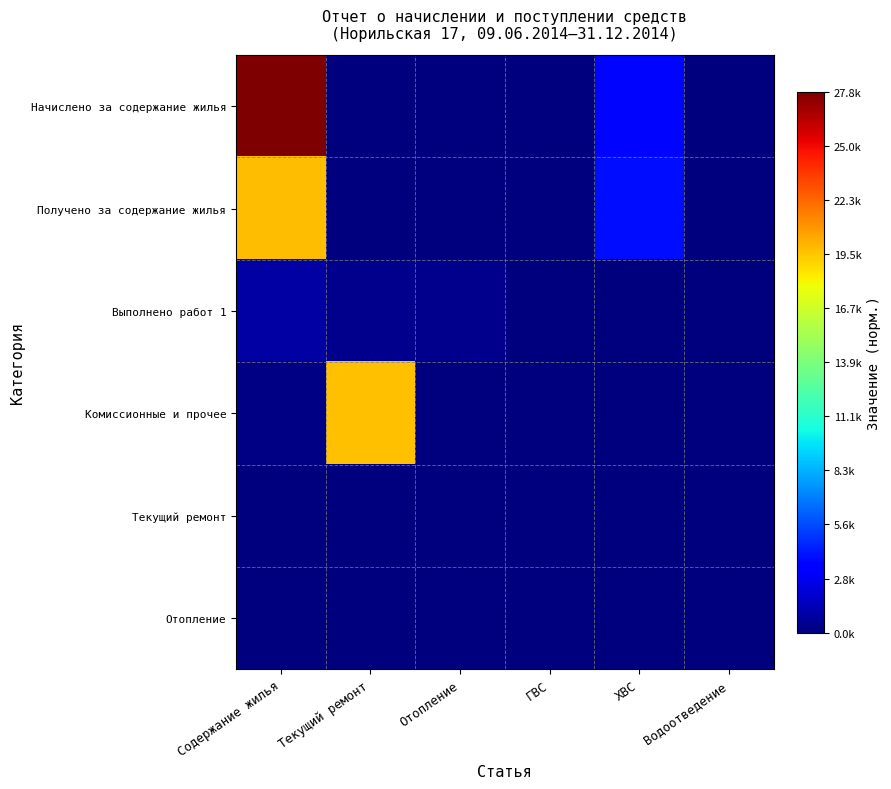

Reading right to left, list all the values displayed in this chart.

Начислено за содержание жилья: Водоотведение=0.0	ХВС=0.1	ГВС=0.0	Отопление=0.0	Текущий ремонт=0.0	Содержание жилья=1.0
Получено за содержание жилья: Водоотведение=0.0	ХВС=0.1	ГВС=0.0	Отопление=0.0	Текущий ремонт=0.0	Содержание жилья=0.7
Выполнено работ 1: Водоотведение=0.0	ХВС=0.0	ГВС=0.0	Отопление=0.0	Текущий ремонт=0.0	Содержание жилья=0.0
Комиссионные и прочее: Водоотведение=0.0	ХВС=0.0	ГВС=0.0	Отопление=0.0	Текущий ремонт=0.7	Содержание жилья=0.0
Текущий ремонт: Водоотведение=0.0	ХВС=0.0	ГВС=0.0	Отопление=0.0	Текущий ремонт=0.0	Содержание жилья=0.0
Отопление: Водоотведение=0.0	ХВС=0.0	ГВС=0.0	Отопление=0.0	Текущий ремонт=0.0	Содержание жилья=0.0